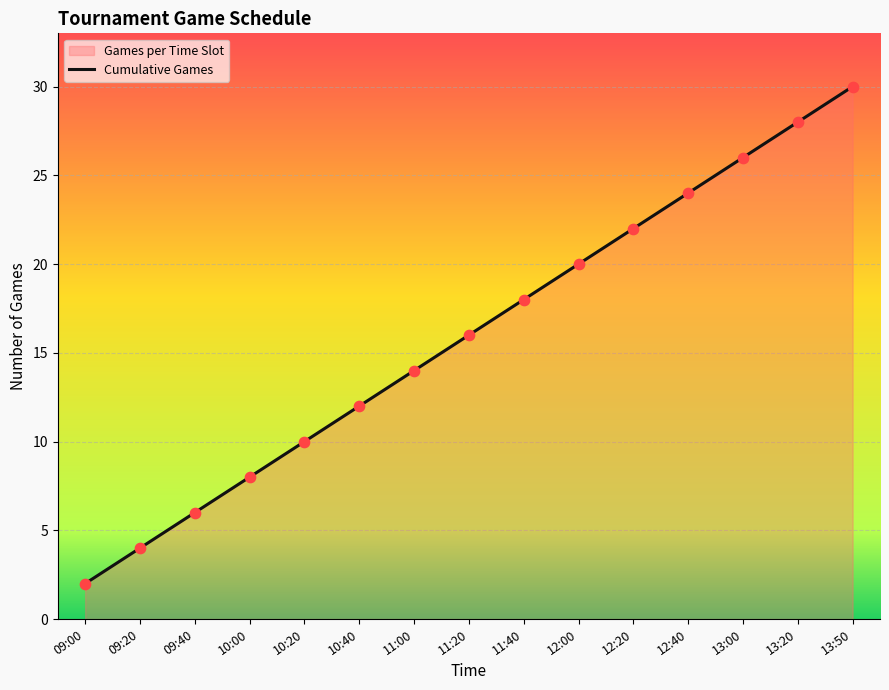

What is the change in value from 10:00 to 11:40?

+10